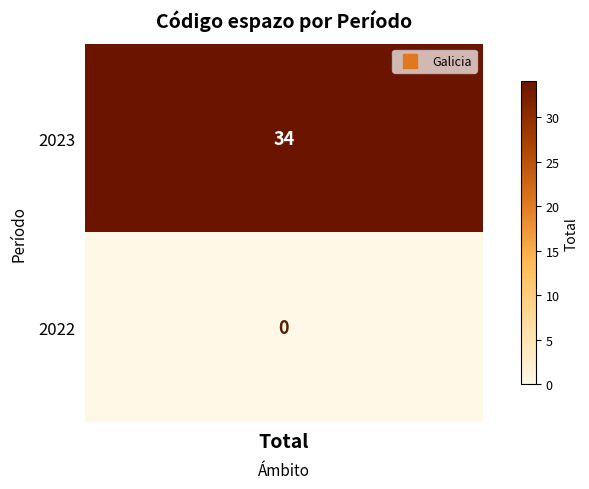

What is the sum of all values?

34